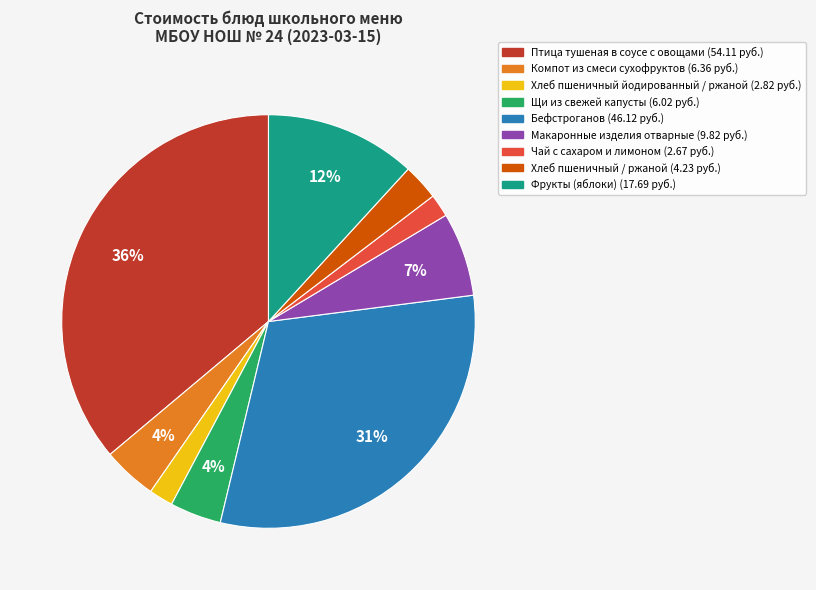

How many slices are in this pie chart?

9